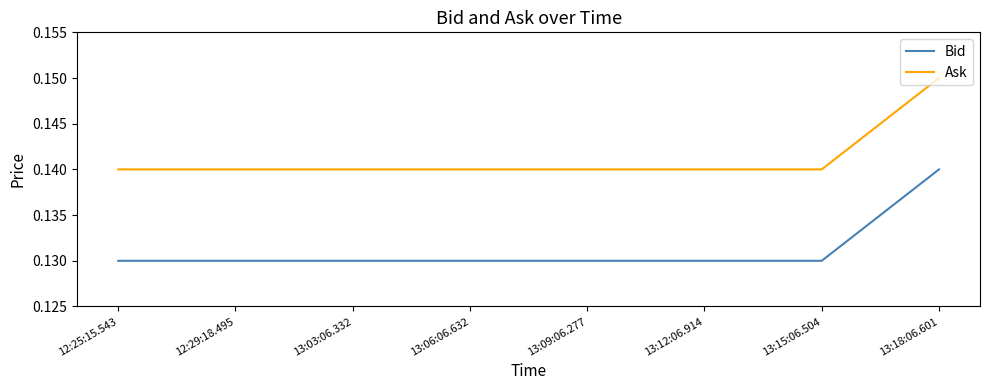

What position from the left is 13:18:06.601?

8